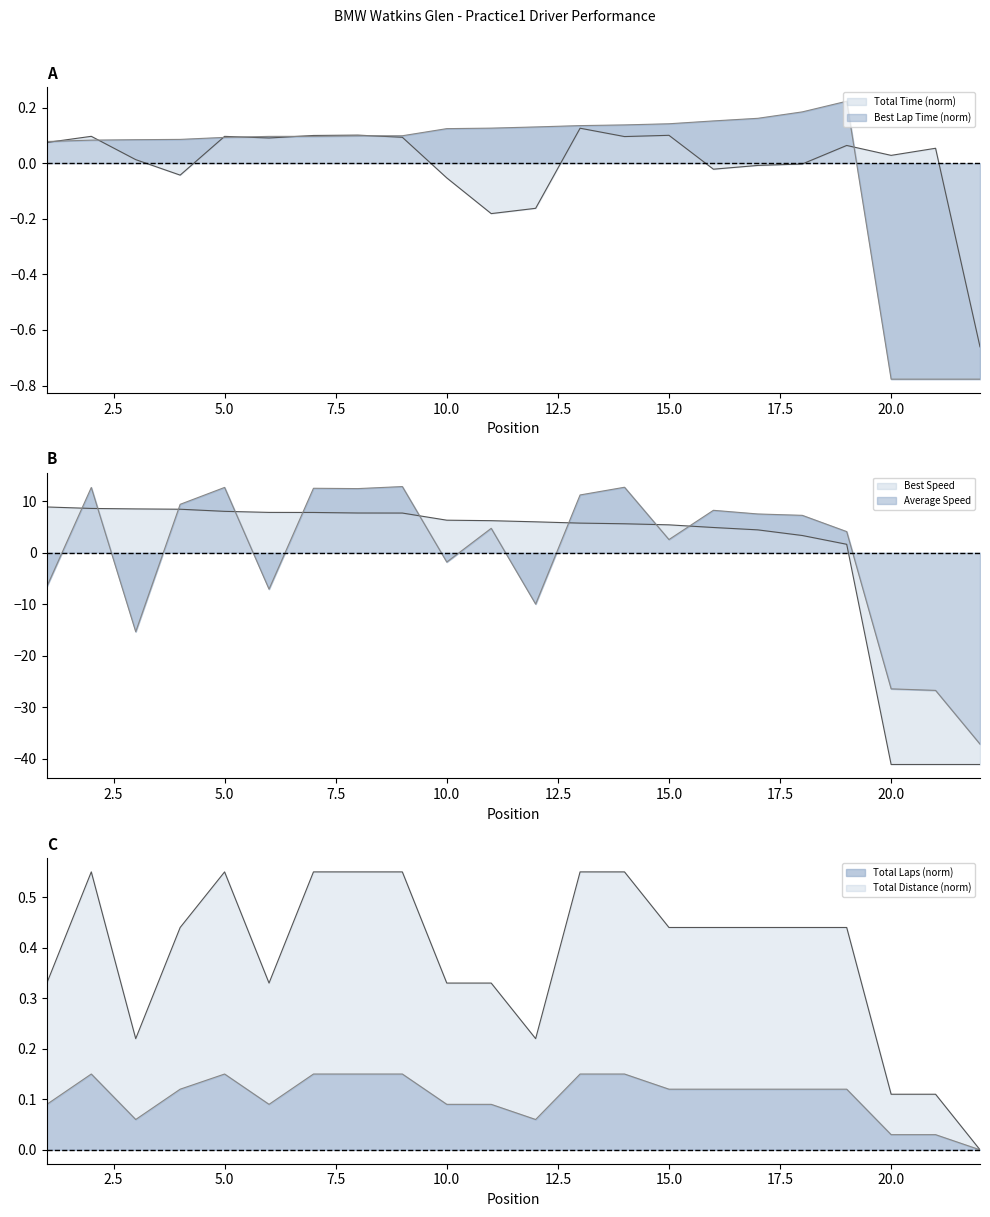

Which series has the widest spread of values?

Best Speed